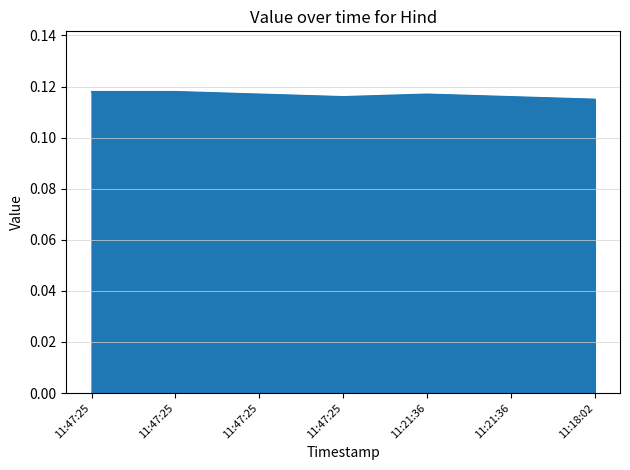

How many categories are shown in the chart?

7